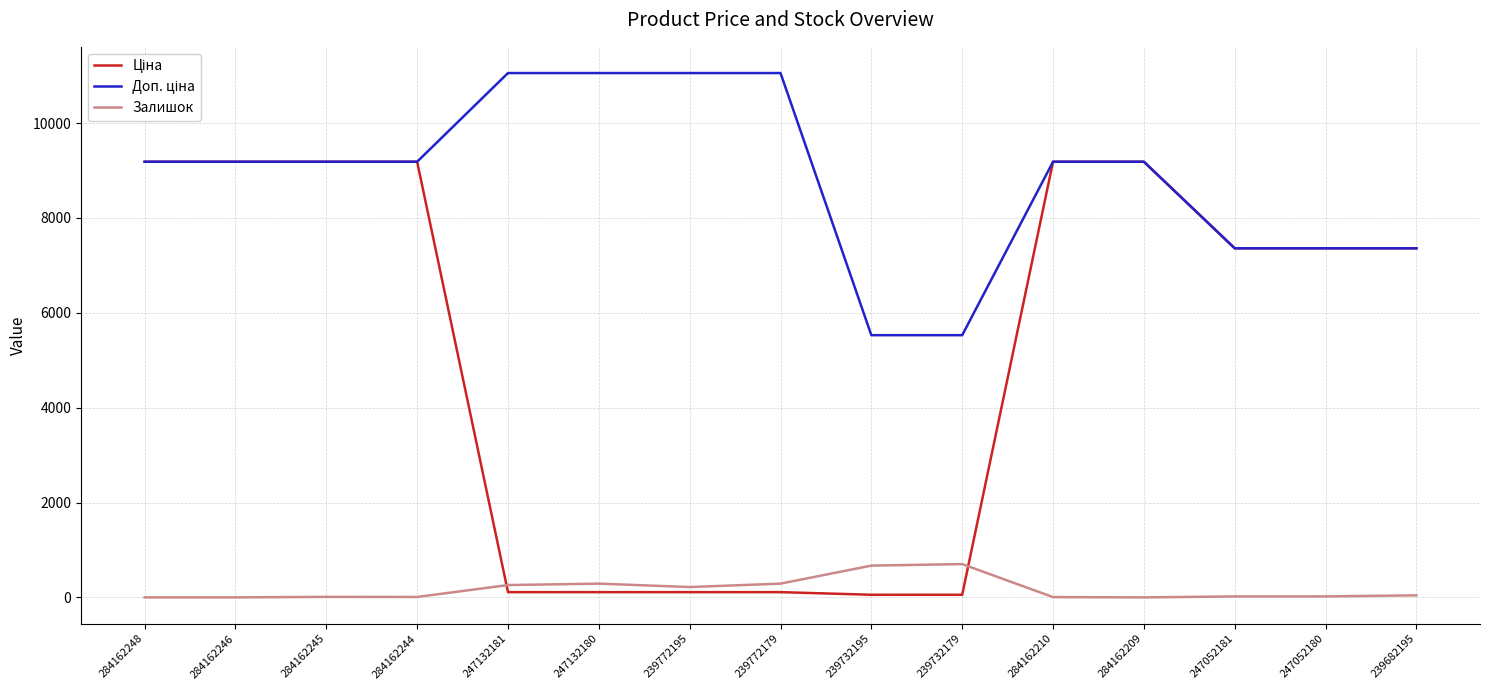

What is the greatest value displayed?

11055.0